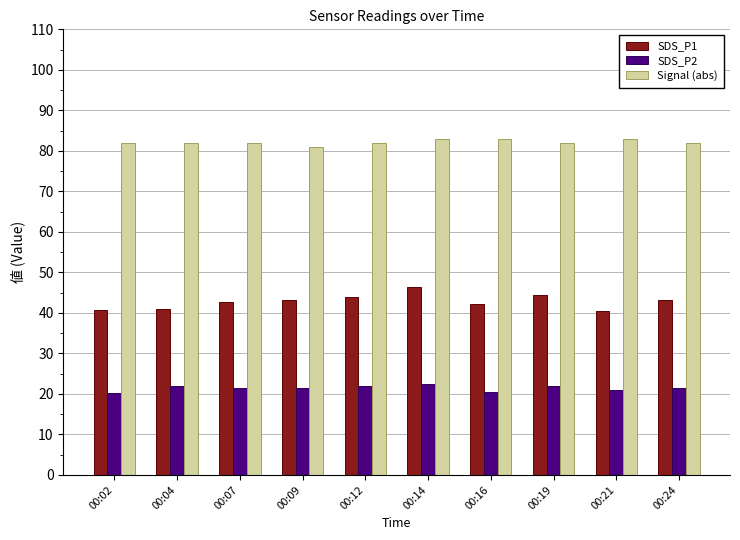

Rank the series by their maximum value, from lowest to highest.

SDS_P2, SDS_P1, Signal (abs)